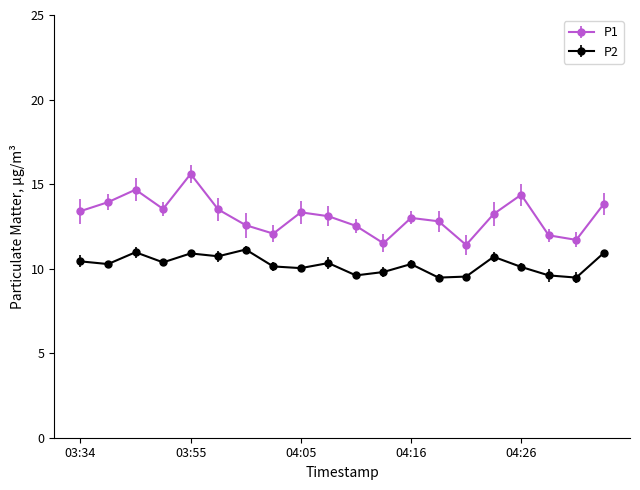

True or false: P2 and P1 cross at least once.

False